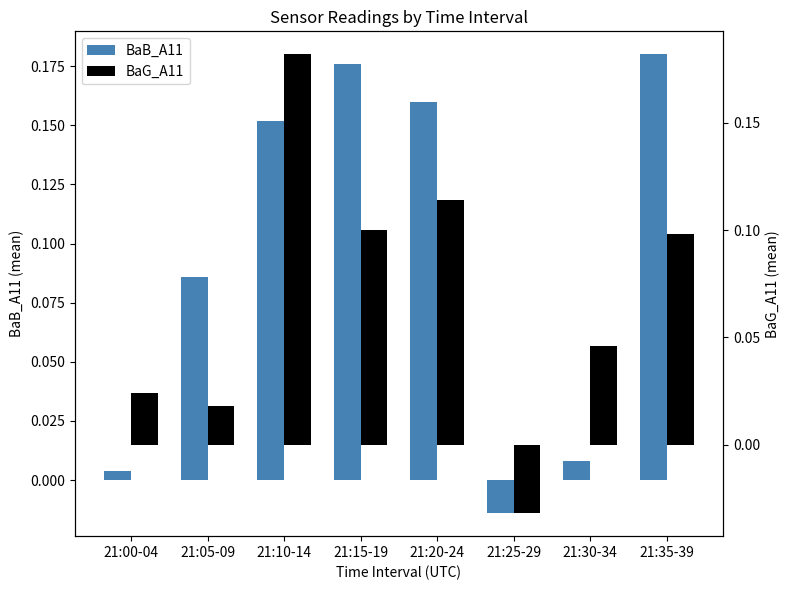

Reading left to right, transcribe all the data shown in this chart.

BaB_A11: 0.0	0.1	0.2	0.2	0.2	-0.0	0.0	0.2
BaG_A11: 0.0	0.0	0.2	0.1	0.1	-0.0	0.0	0.1